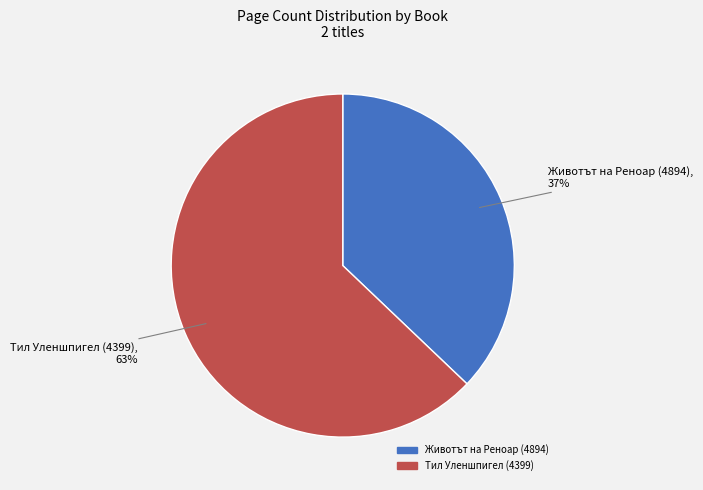

Which category accounts for the majority?

Тил Уленшпигел (4399)